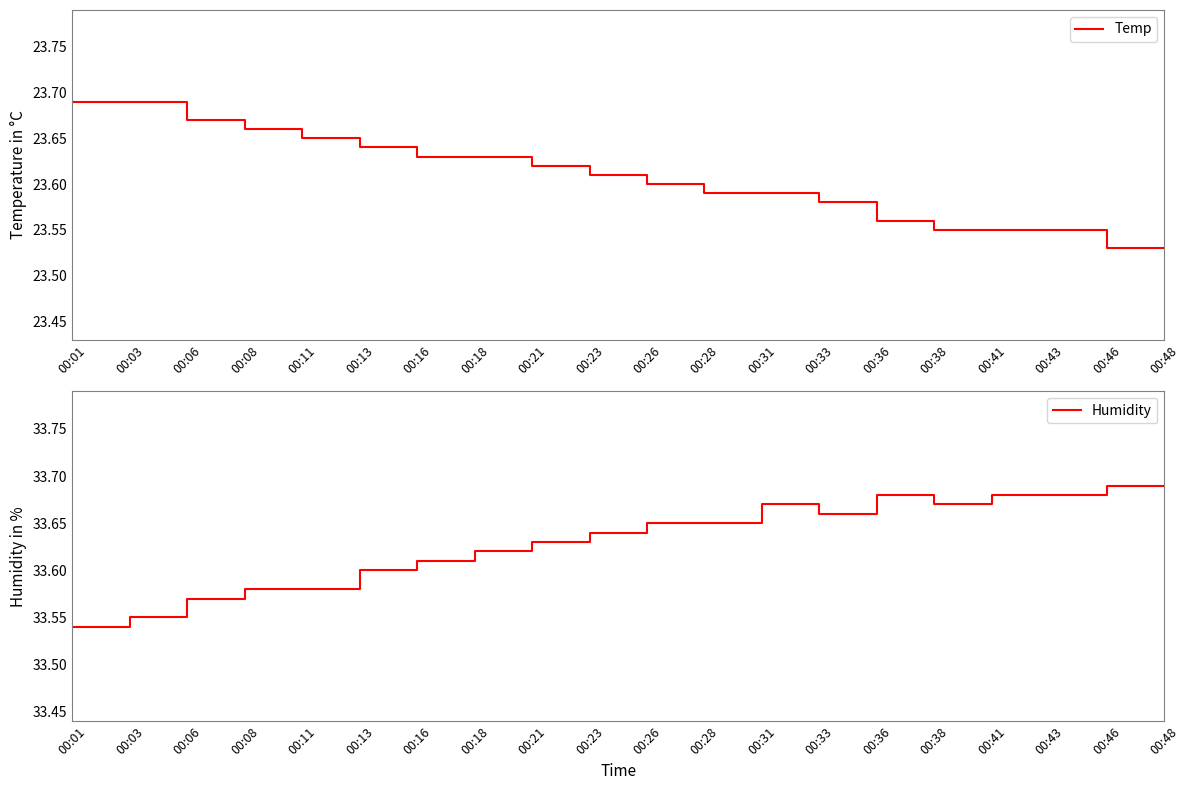

What is the spread (max minus min) of values at 00:48?

10.2